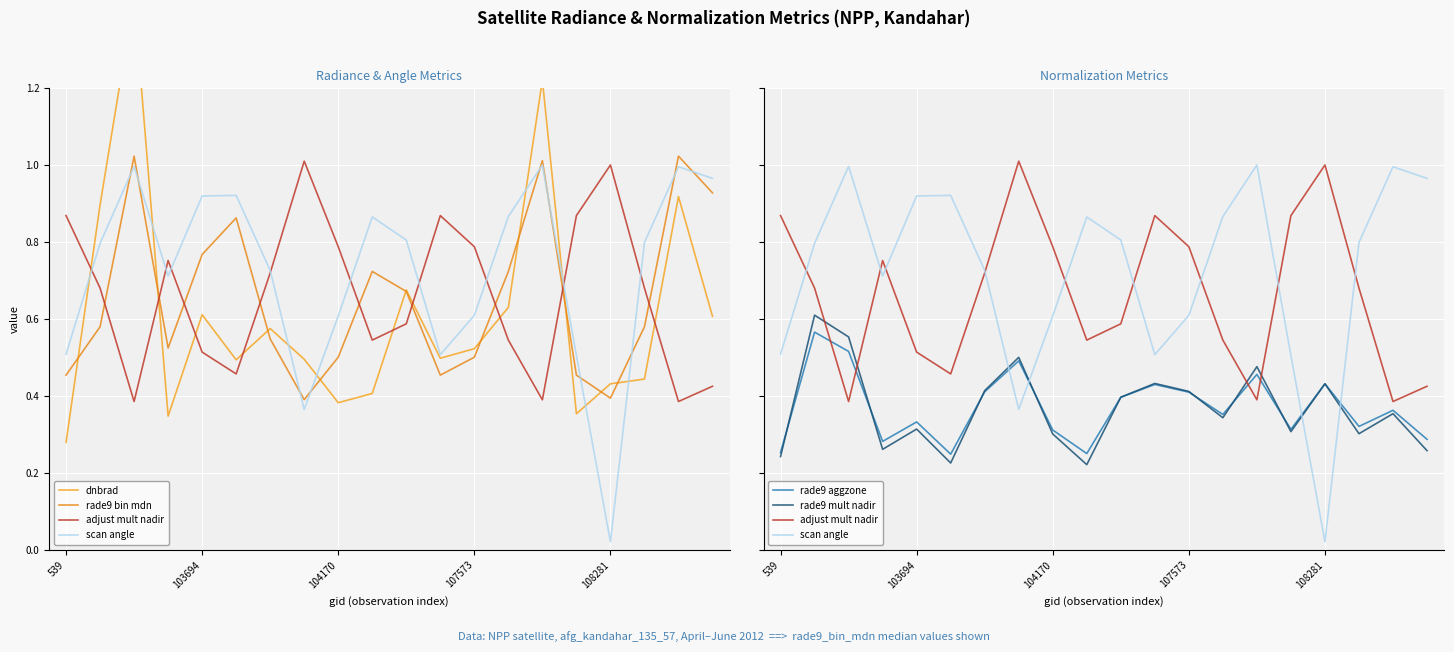

In adjust mult nadir, how many points are higher than both neighbors (excluding endpoints)?

4